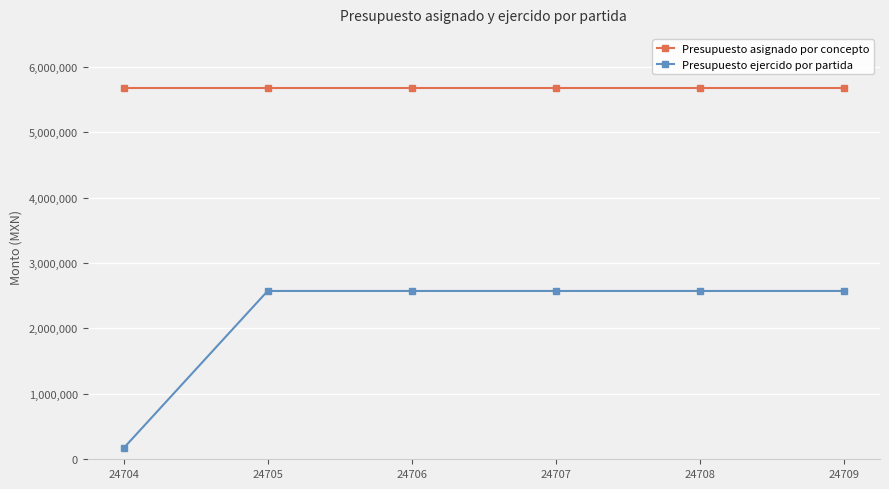

What is the total value across all series at 24709?

8251728